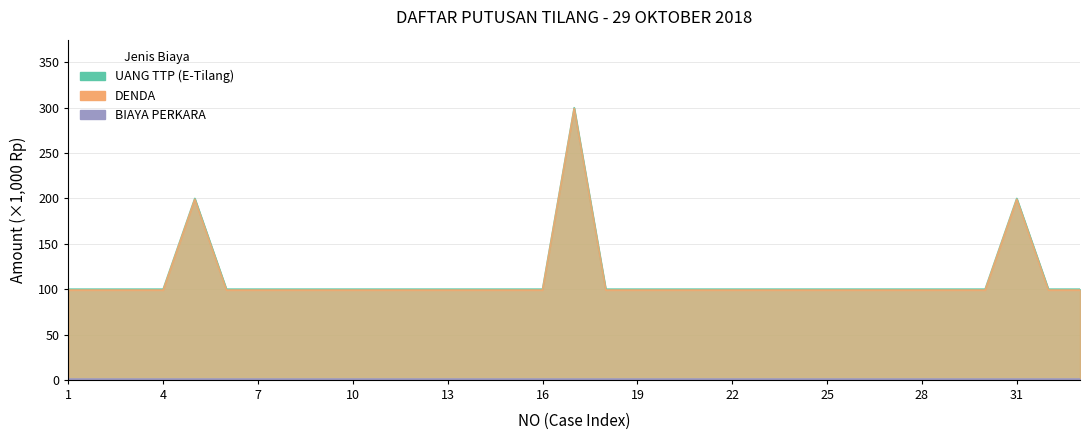

Which category has the highest value in the UANG TTP series?

17